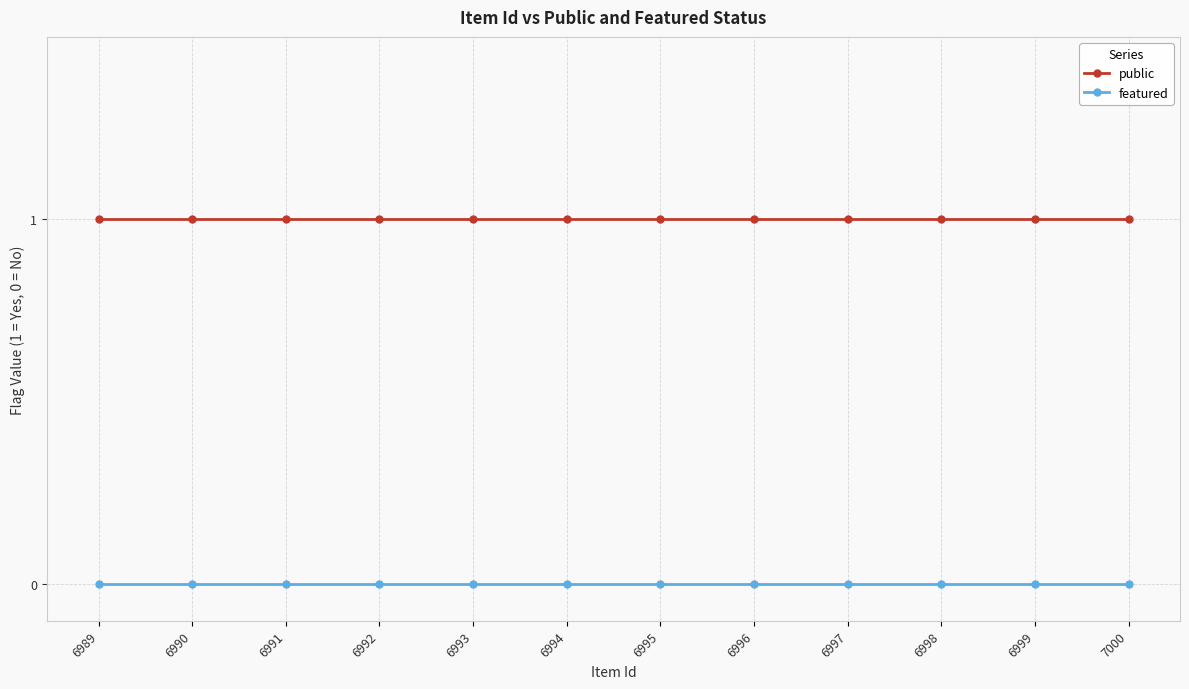

The value of featured at 6996 is 0. True or false?

True